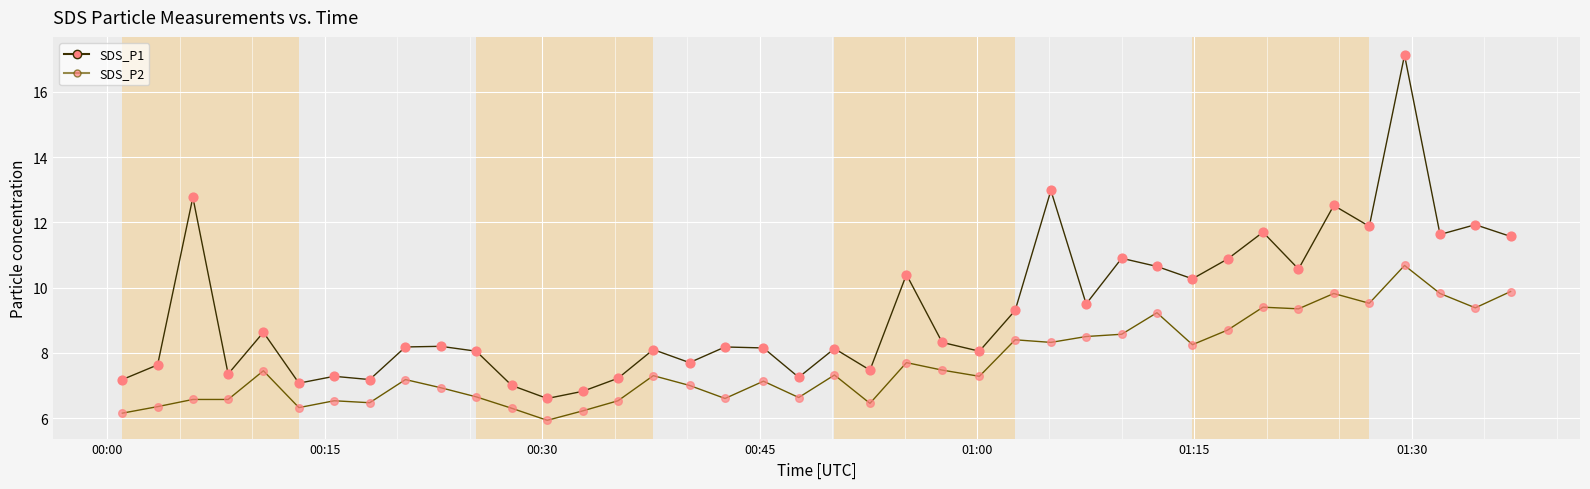

Which series has the largest range (max minus min)?

SDS_P1